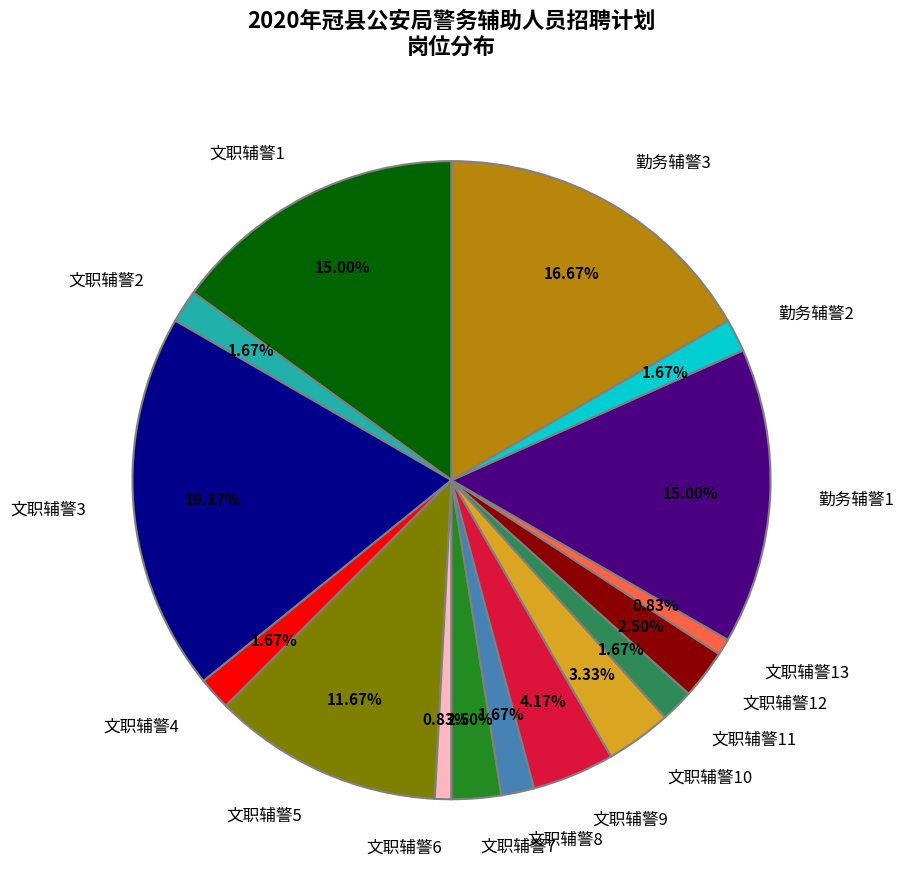

Between 文职辅警8 and 文职辅警6, which is larger?

文职辅警8